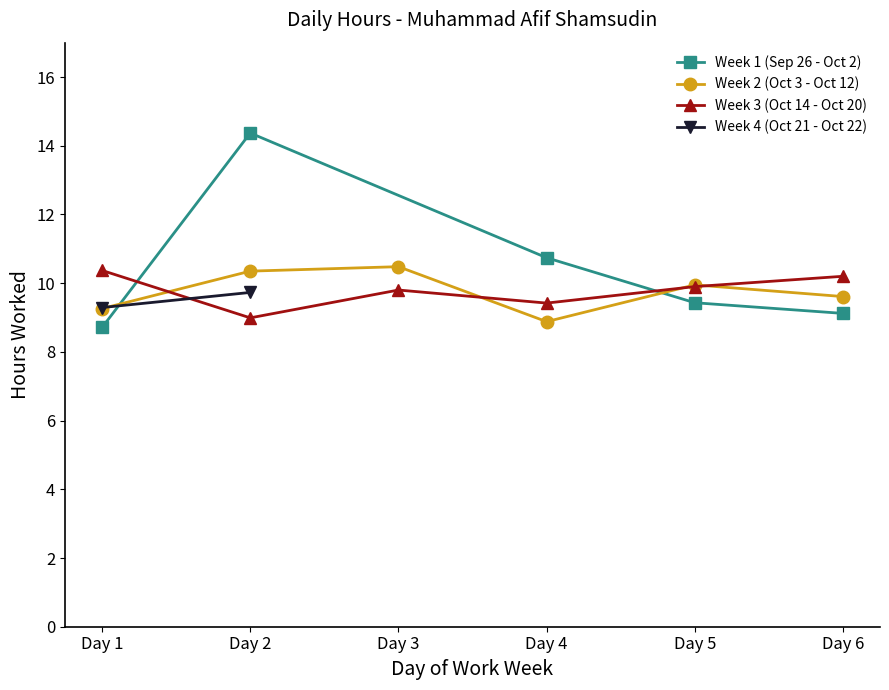

Where do Week 2 (Oct 3 - Oct 12) and Week 3 (Oct 14 - Oct 20) first cross each other?

Day 1 and Day 2